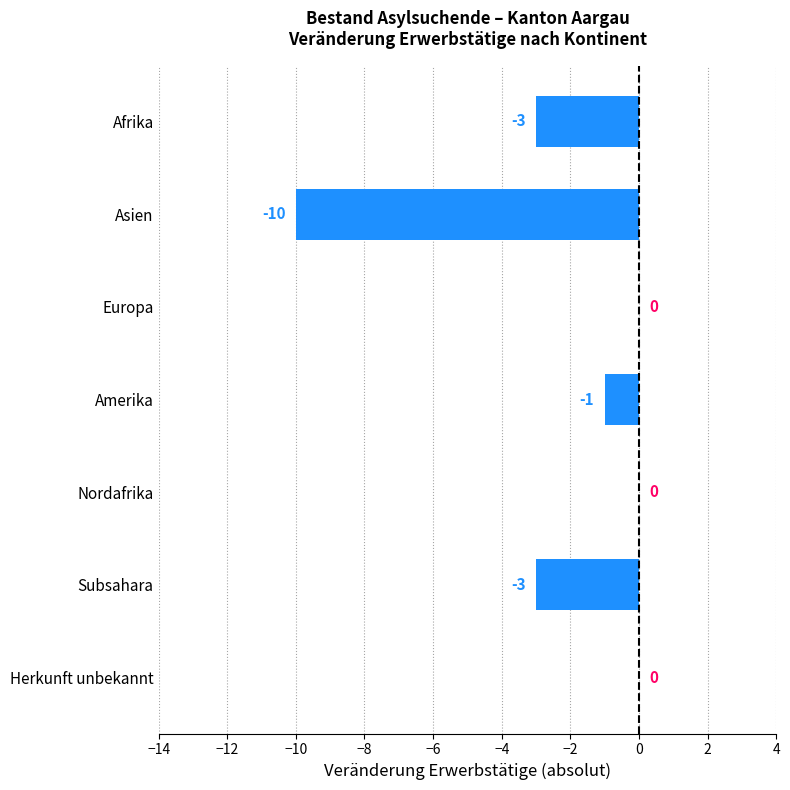

What is the sum of all values?

-17